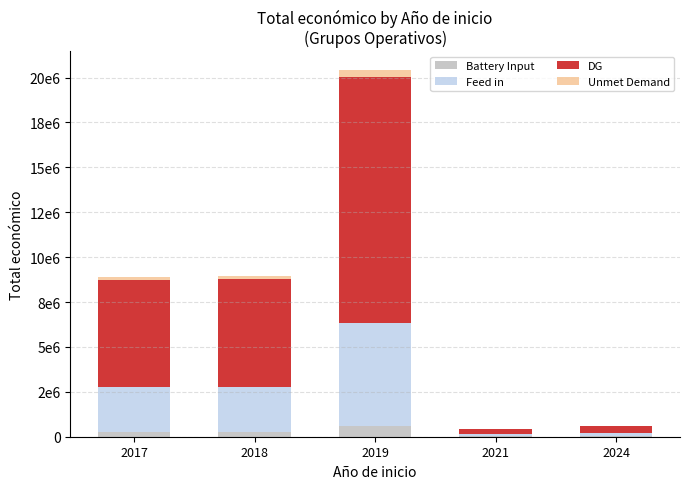

What are all the series names shown in the legend?

Battery Input, Feed in, DG, Unmet Demand